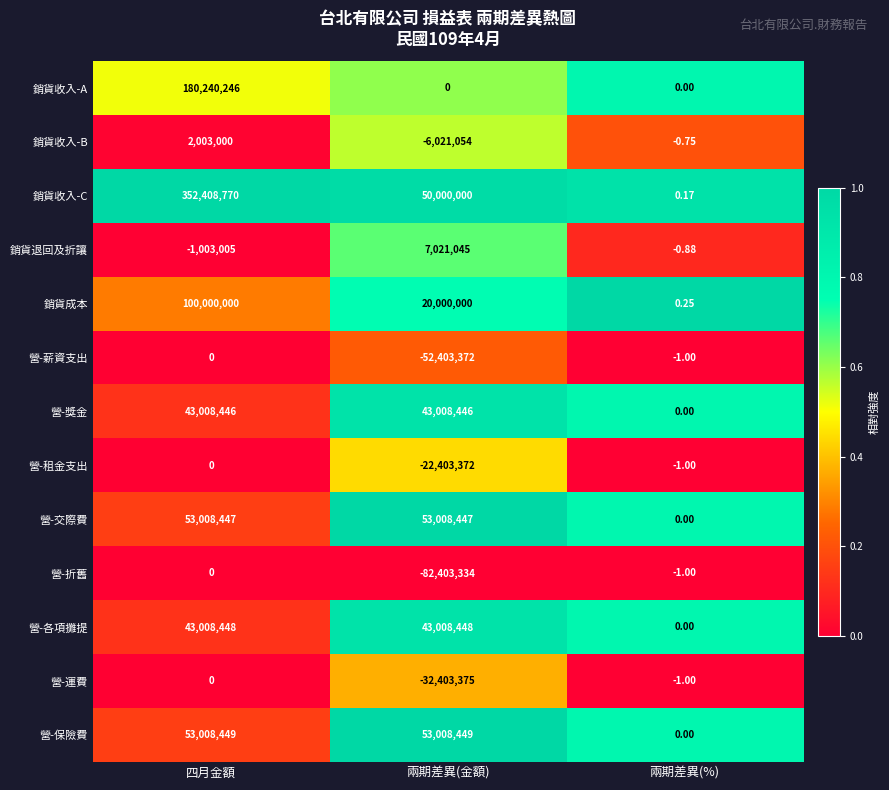

Which series has the largest range (max minus min)?

銷貨收入-C